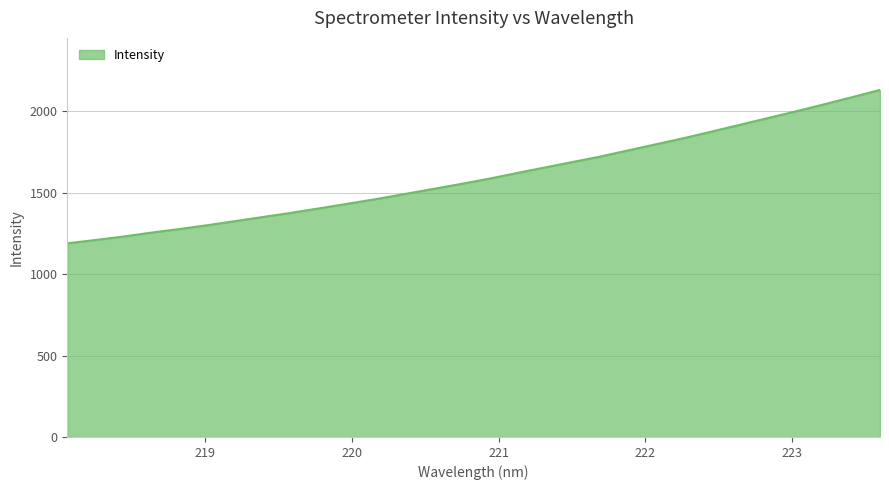

What is the difference between the maximum and minimum values?

942.4